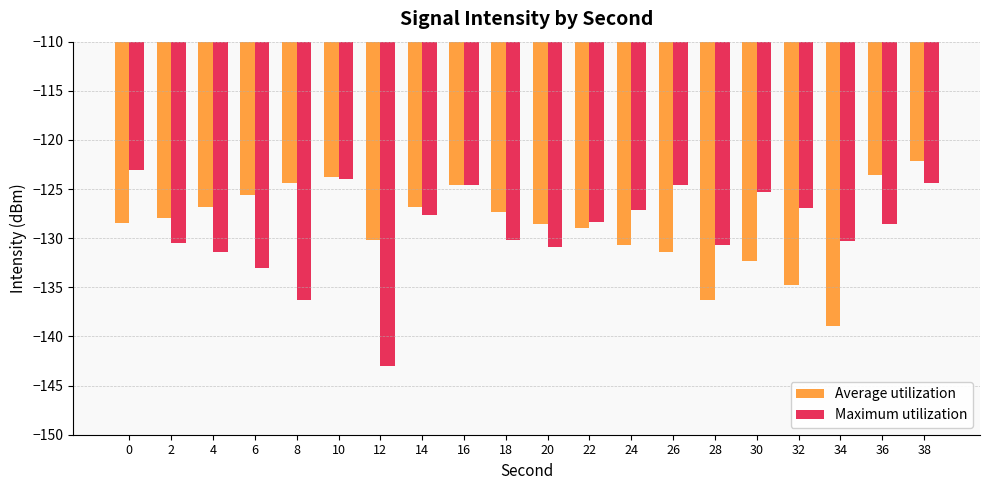

Which series has the widest spread of values?

Maximum utilization